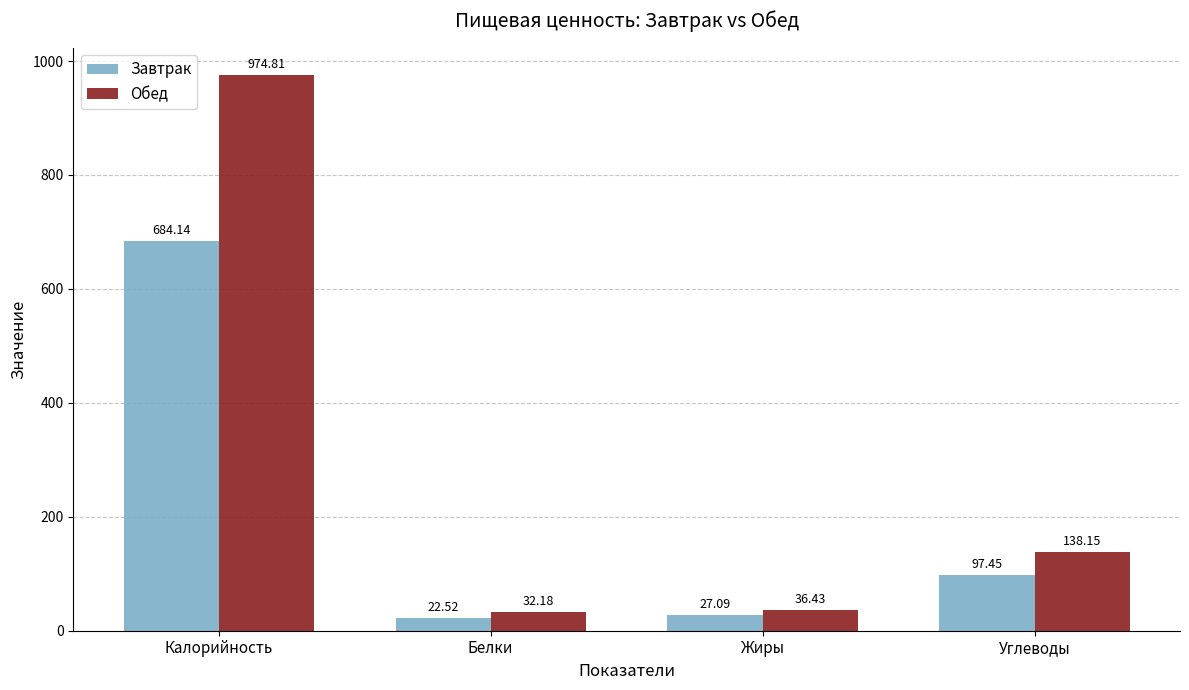

What is the value of the Завтрак bar at the 2nd from the left?

22.5